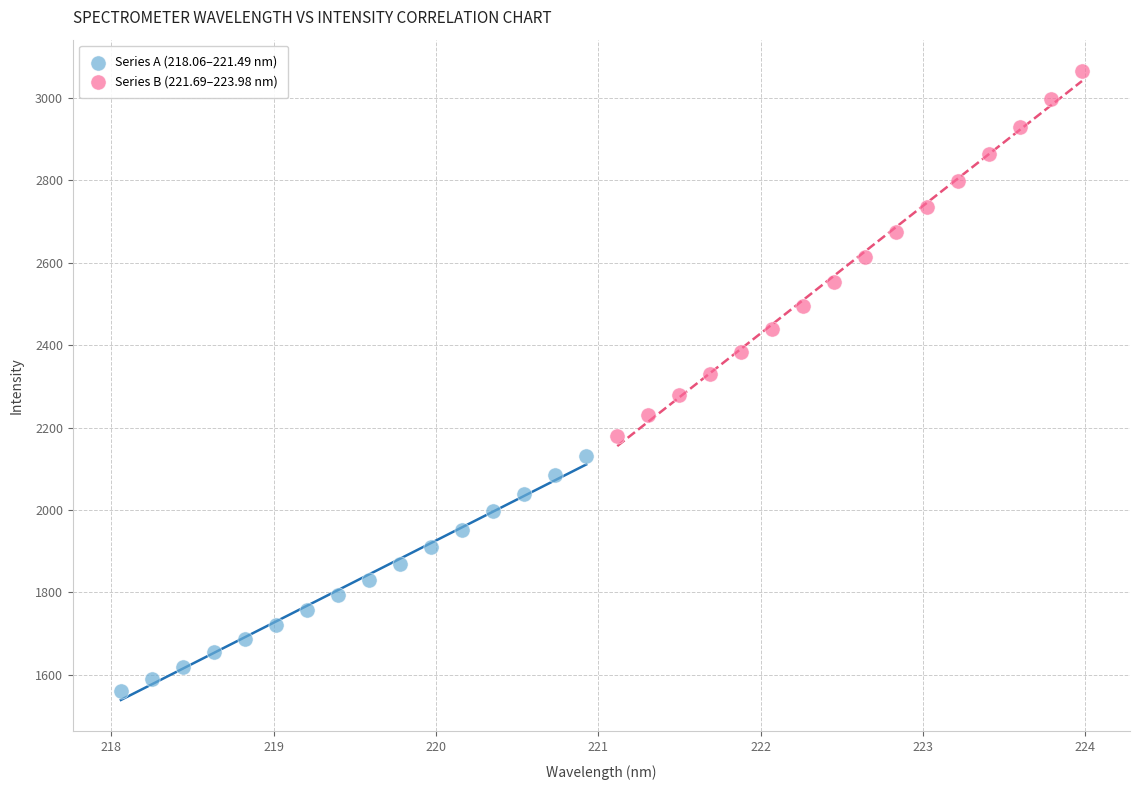

Which series has the largest Y range (max minus min)?

Series B (221.69–223.98 nm)